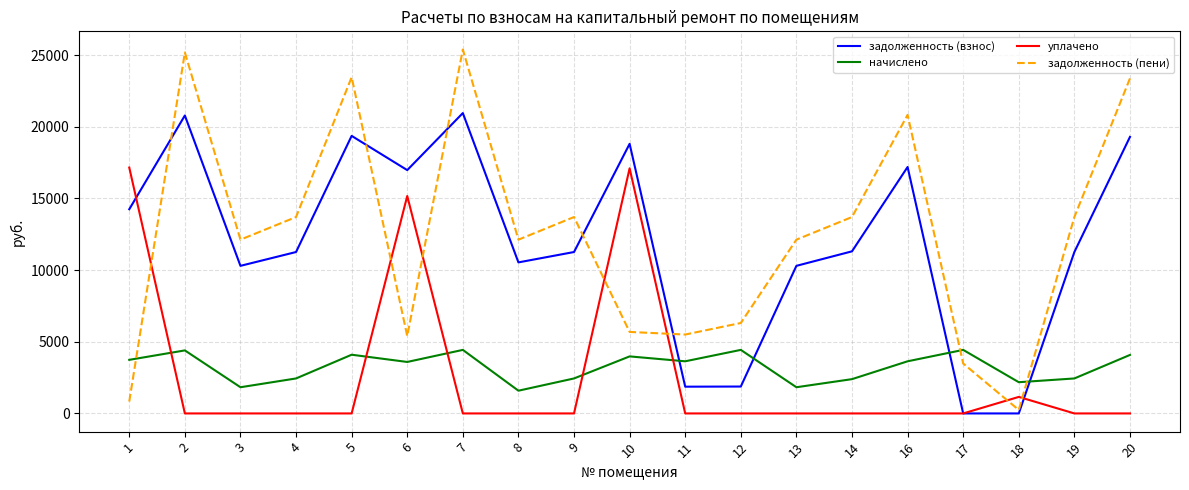

Is this an area chart (filled region under the line)?

No